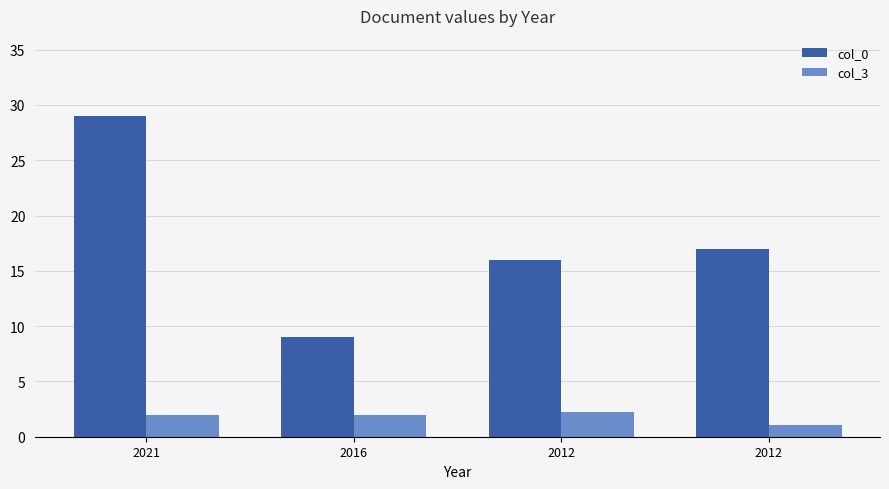

What are all the series names shown in the legend?

col_0, col_3